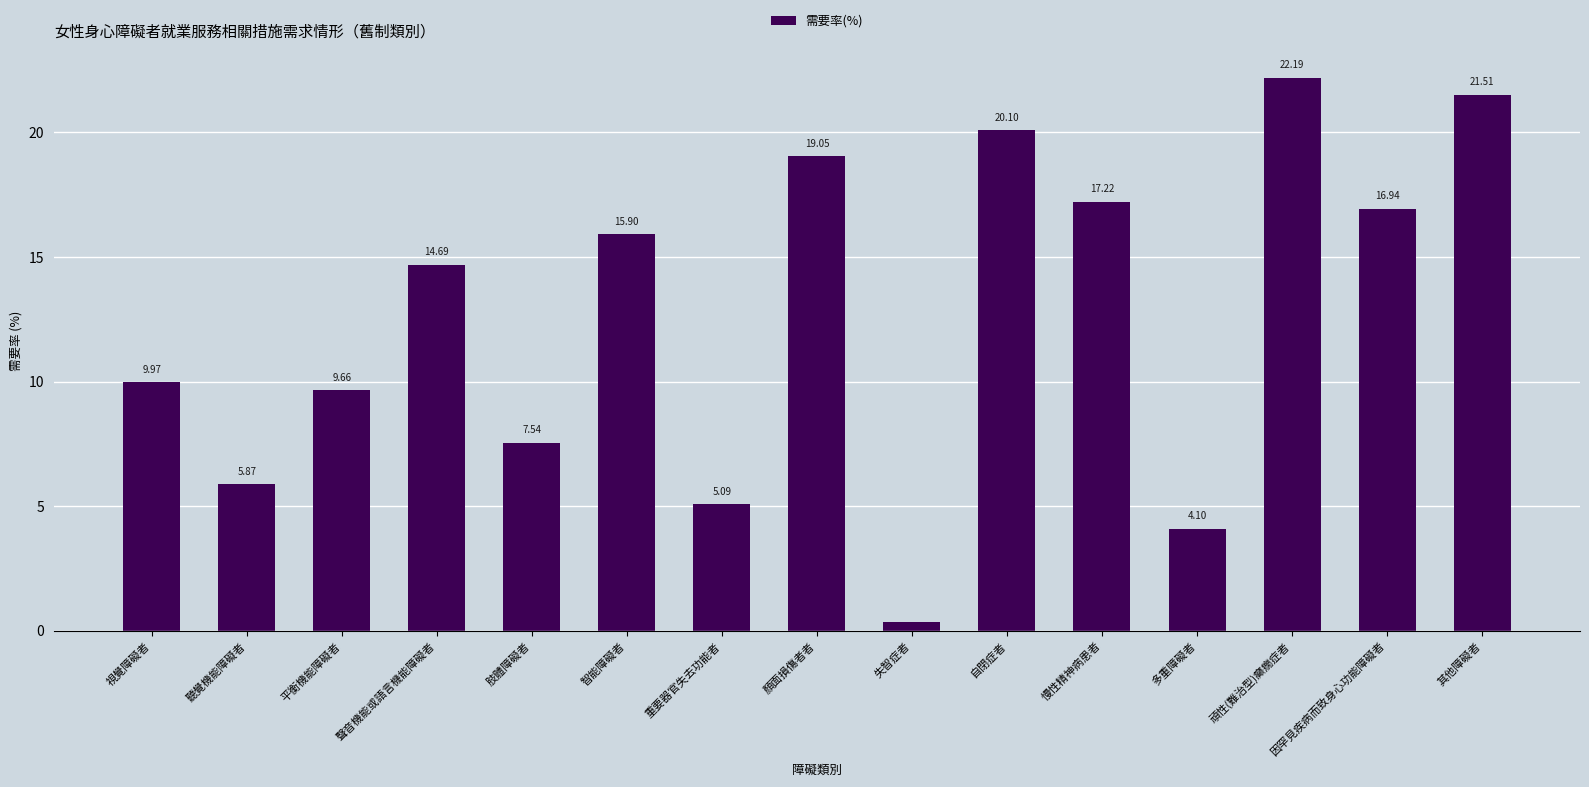

Which label corresponds to the largest value in the chart?

頑性(難治型)癲癇症者